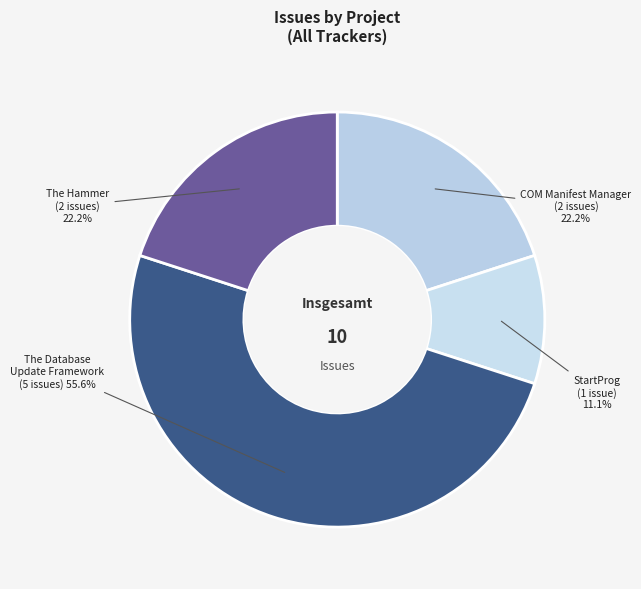

Which category has the smallest portion of the pie?

StartProg